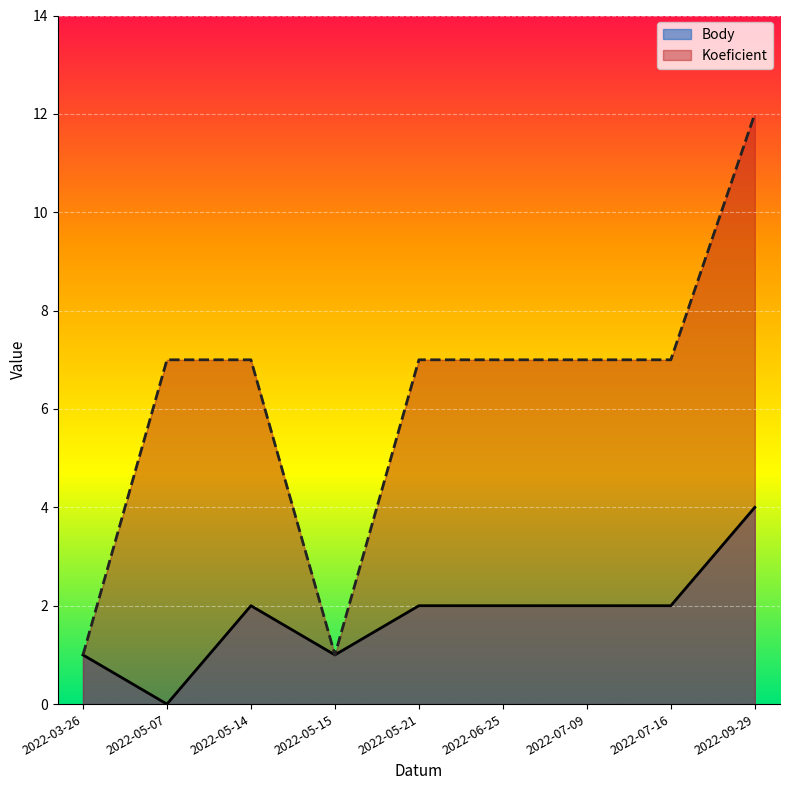

At which category is the sum across all series the highest?

2022-09-29